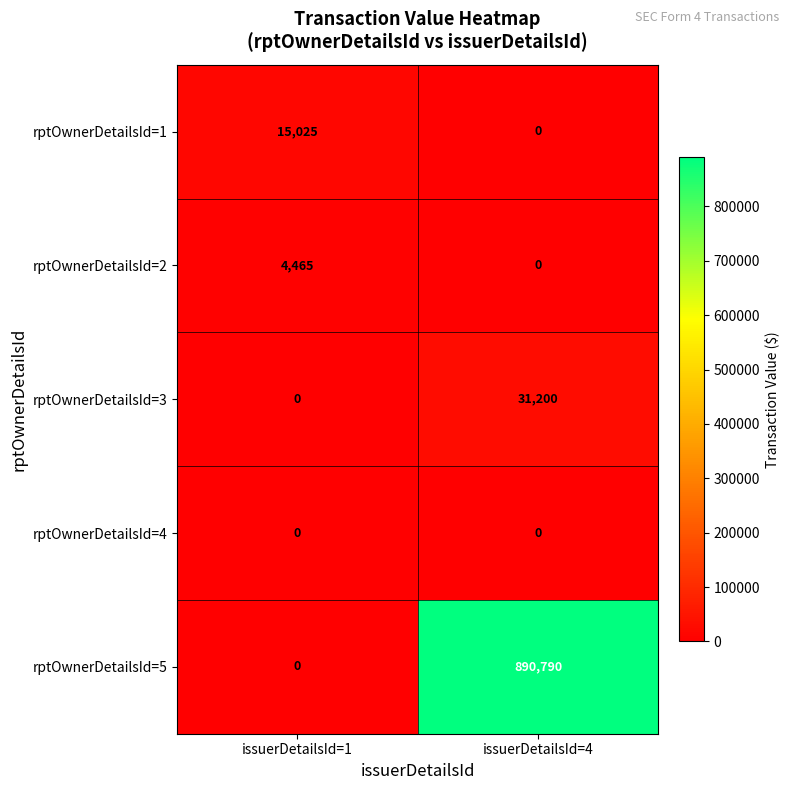

Reading left to right, transcribe all the data shown in this chart.

rptOwnerDetailsId=1: issuerDetailsId=1=15025	issuerDetailsId=4=0
rptOwnerDetailsId=2: issuerDetailsId=1=4465	issuerDetailsId=4=0
rptOwnerDetailsId=3: issuerDetailsId=1=0	issuerDetailsId=4=31200
rptOwnerDetailsId=4: issuerDetailsId=1=0	issuerDetailsId=4=0
rptOwnerDetailsId=5: issuerDetailsId=1=0	issuerDetailsId=4=890790